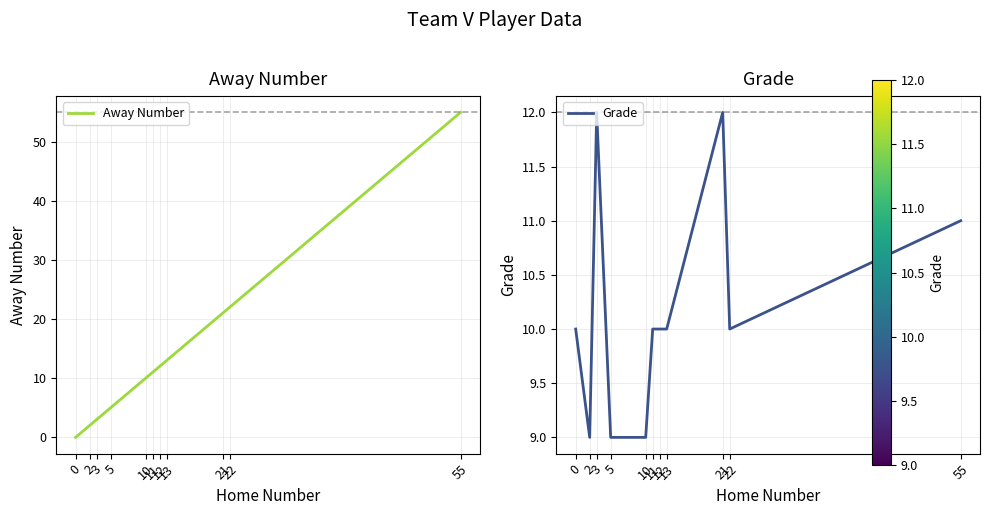

How many times do Grade and Away Number cross each other?

1